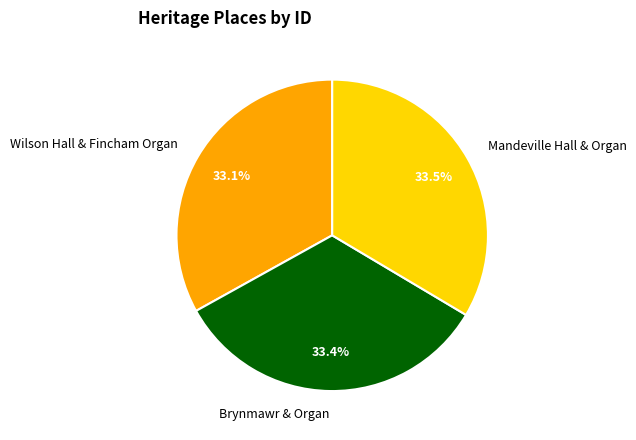

Is Brynmawr & Organ the majority of the pie?

No